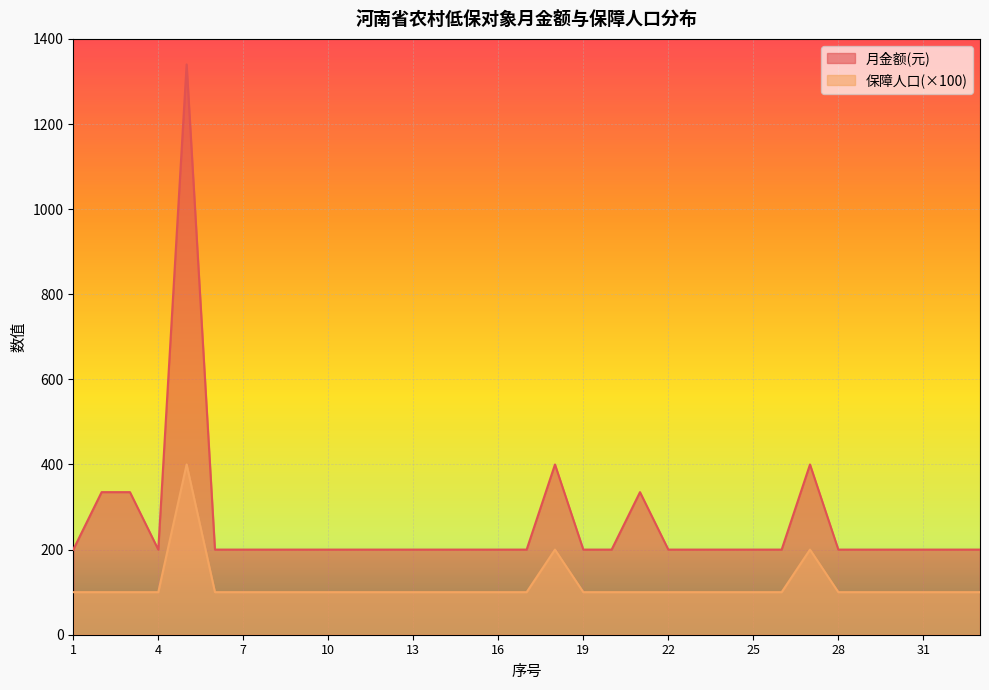

True or false: 月金额(元) and 保障人口 cross at least once.

False